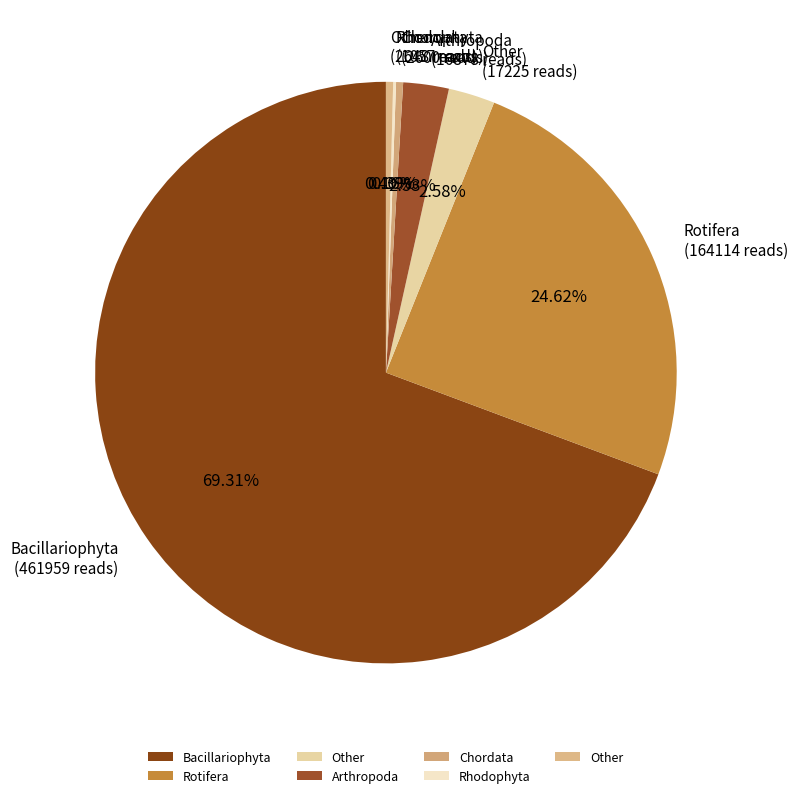

Which category has the biggest portion of the pie?

Bacillariophyta